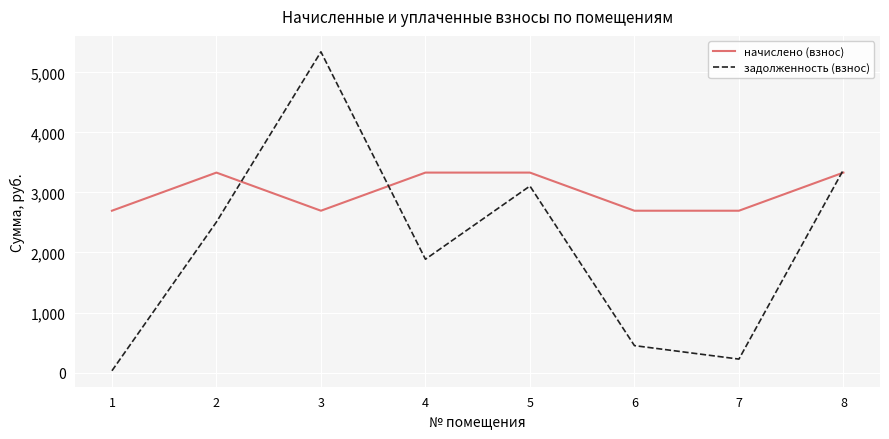

Which category has the lowest value across all series?

1